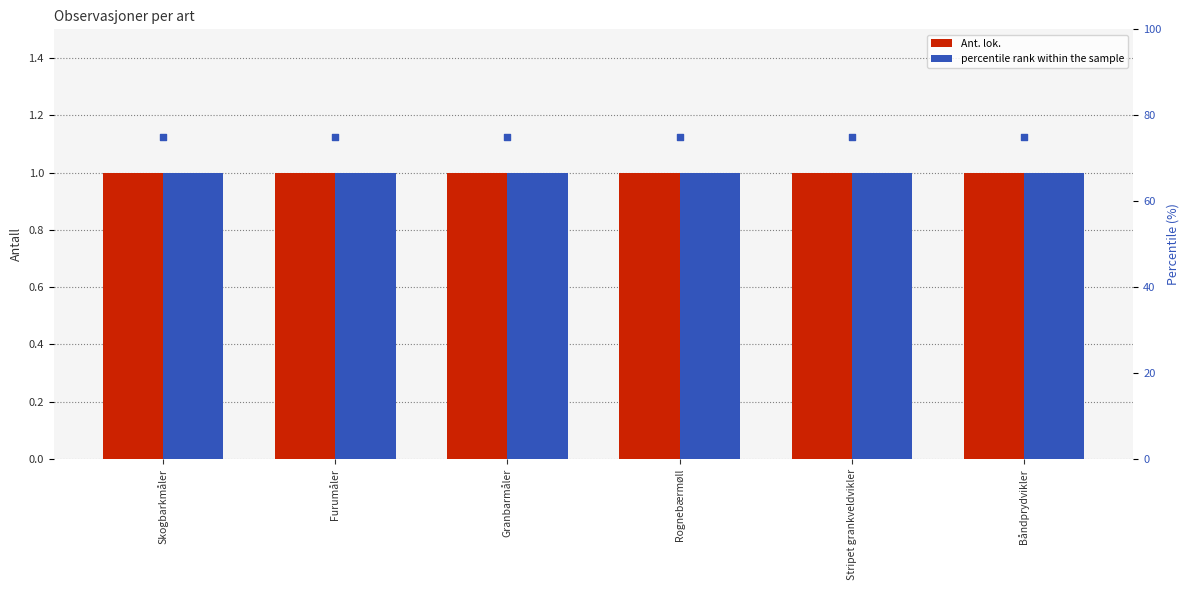

Which series reaches the minimum Y coordinate?

Ant. lok.